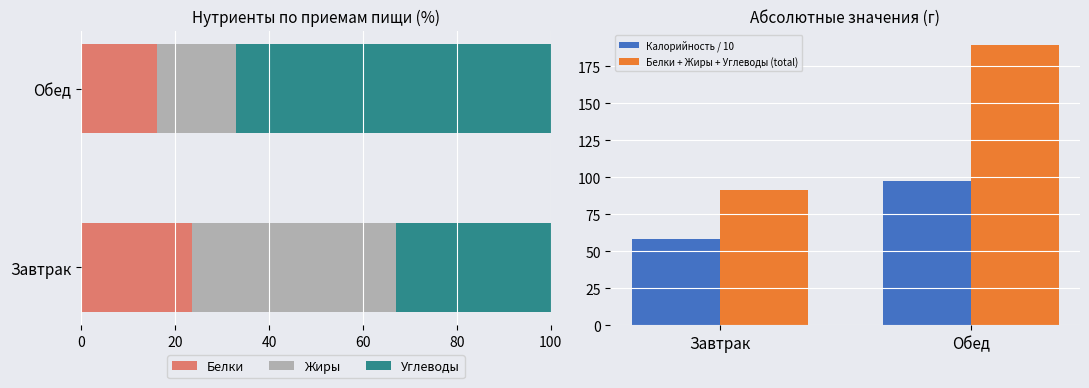

How many data points in Калорийность / 10 are less than 97?

1